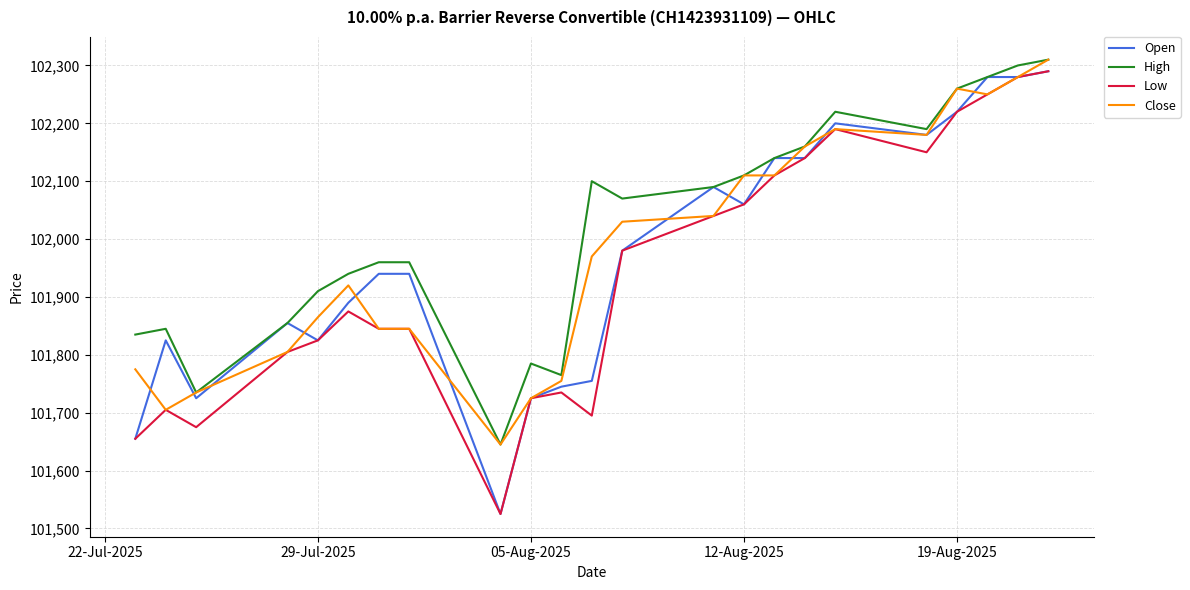

What is the minimum value for Close?

101645